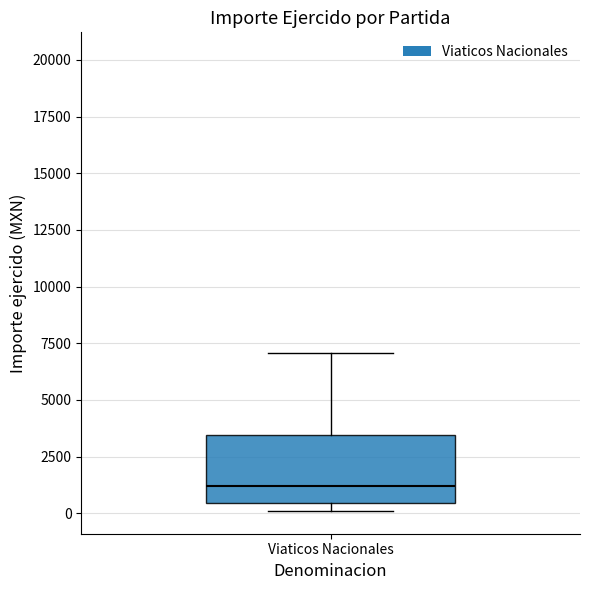

Where is the lower edge of the box for Viaticos Nacionales on the y-axis? The values are not printed on the chart, so give them approximately, as read against the axis.

500